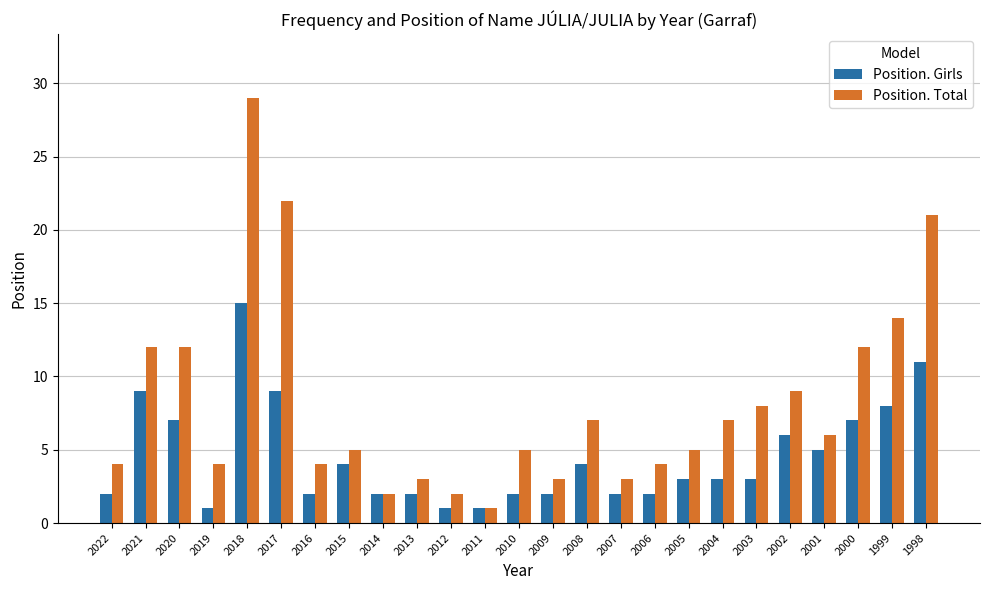

How many bars are there in each group?

2